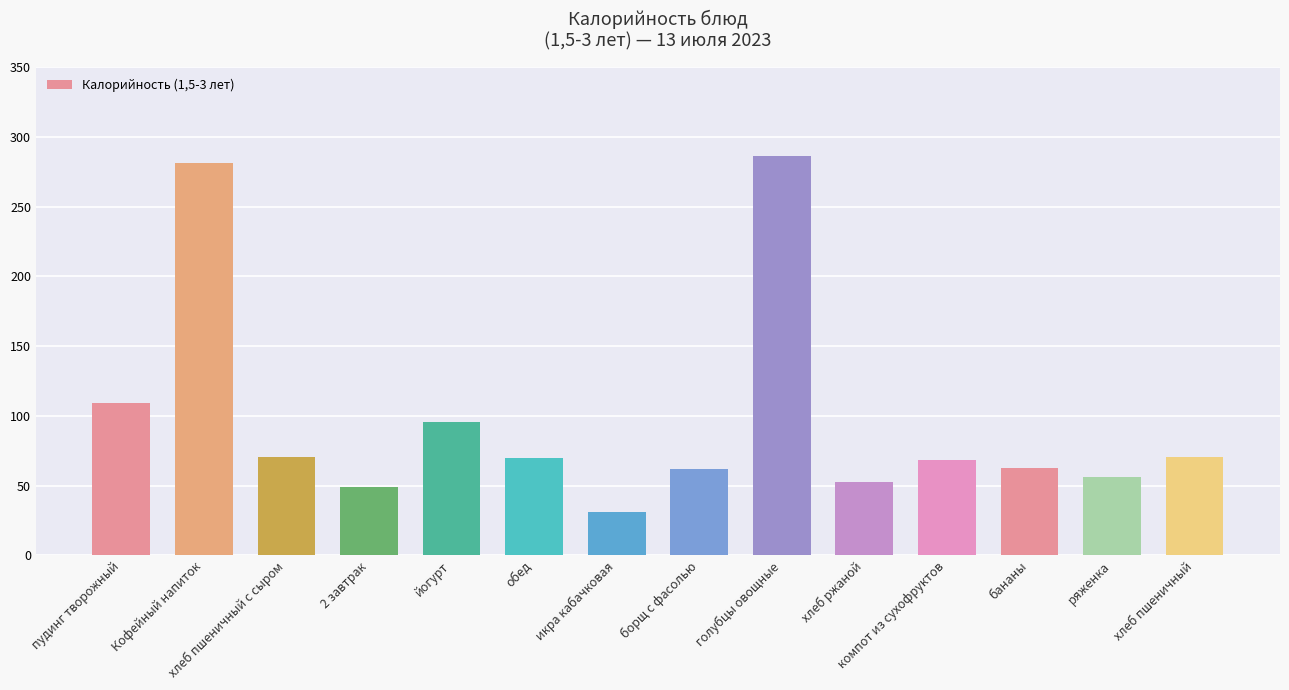

Where is the data nearest to the value 158?

пудинг творожный